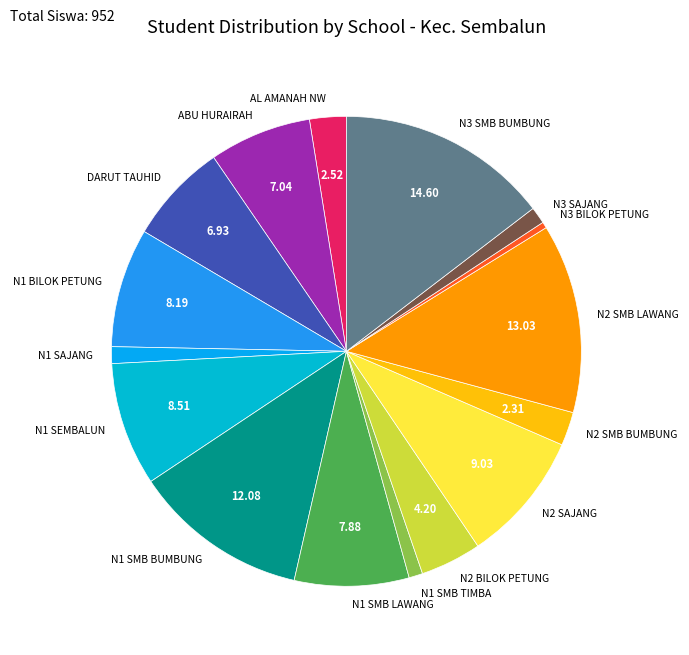

Does N1 SAJANG represent more than half of the total?

No